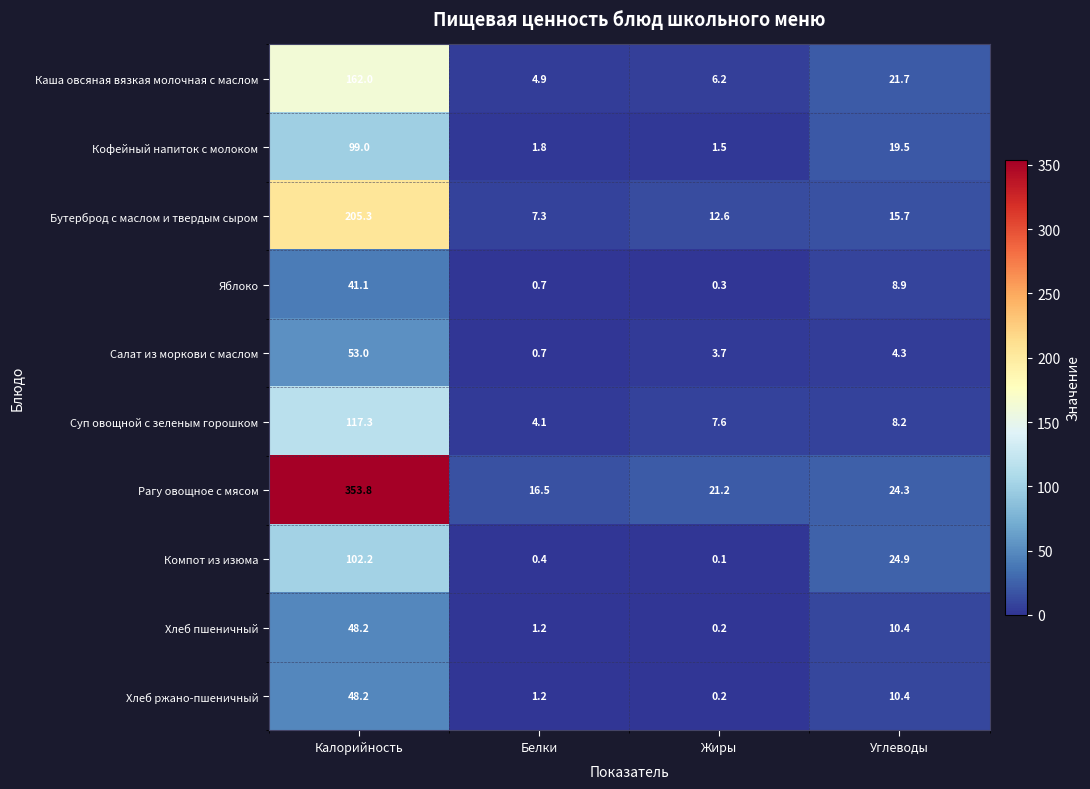

Which category has the highest value across all series?

Калорийность